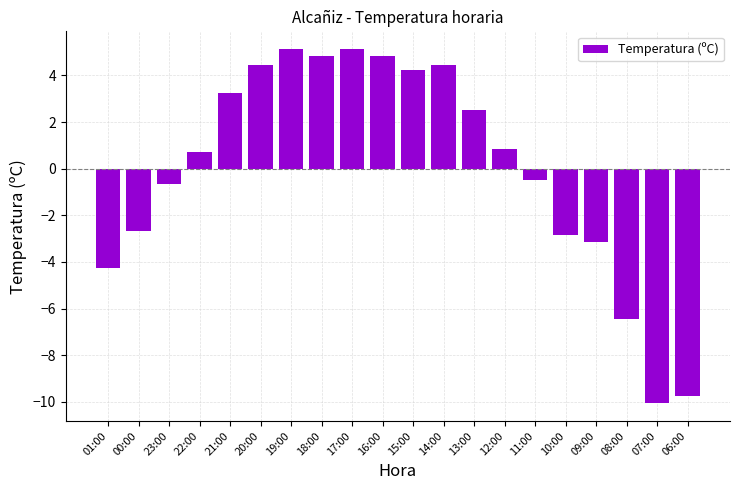

True or false: the data shows 2.4 at 15:00.

False